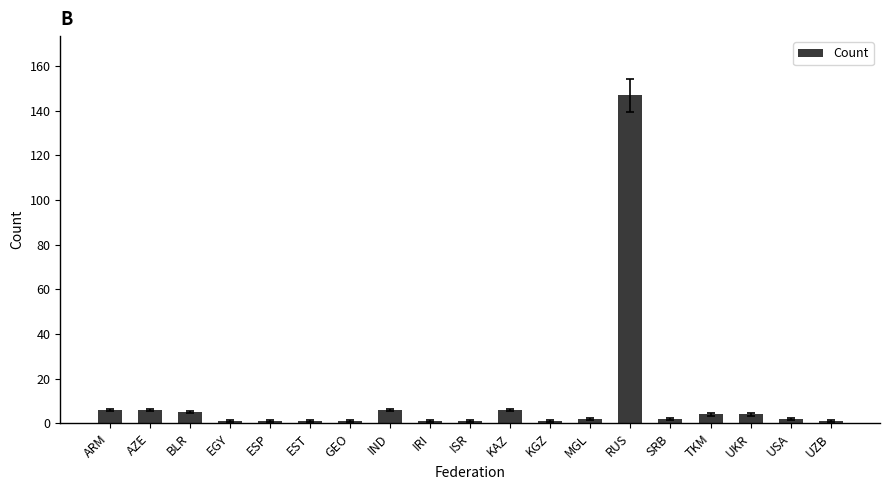

What is the label of the 2nd bar from the right?

USA